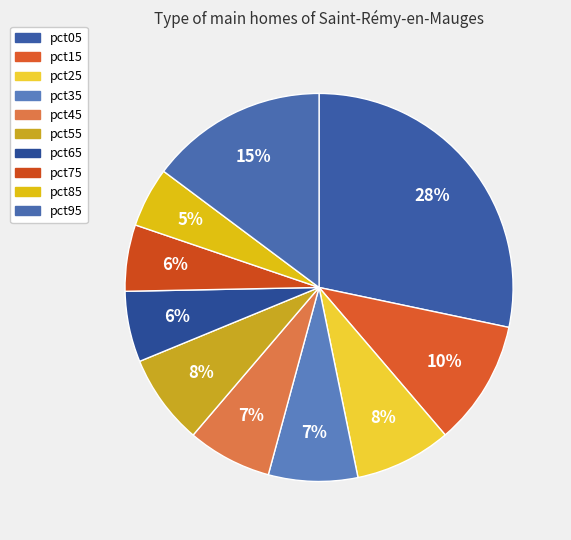

The pct35 slice represents 7% of the pie. True or false?

True